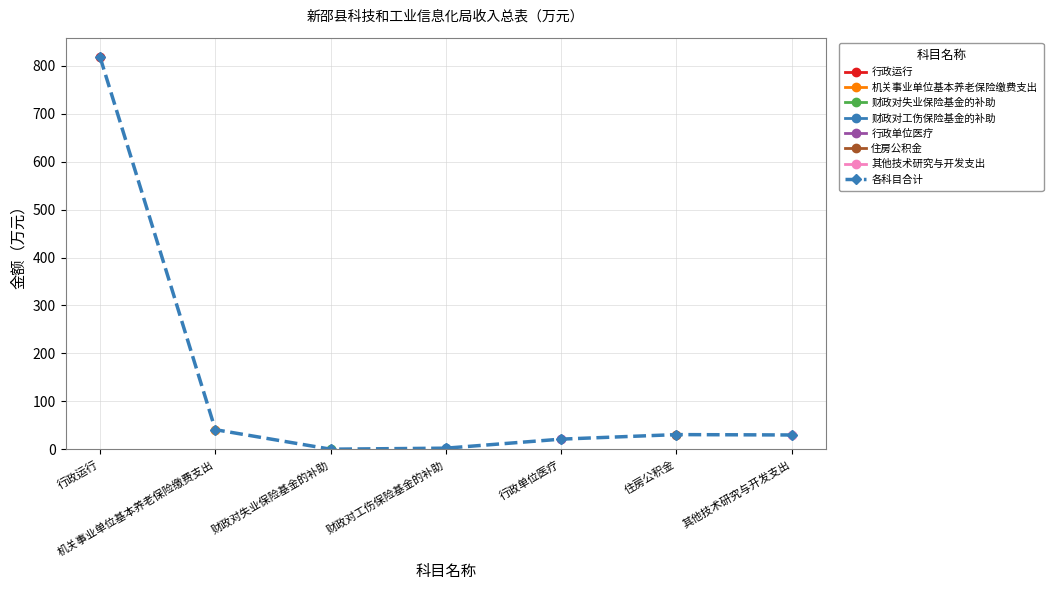

What is the difference between the values at 行政运行 and 机关事业单位基本养老保险缴费支出?

776.5